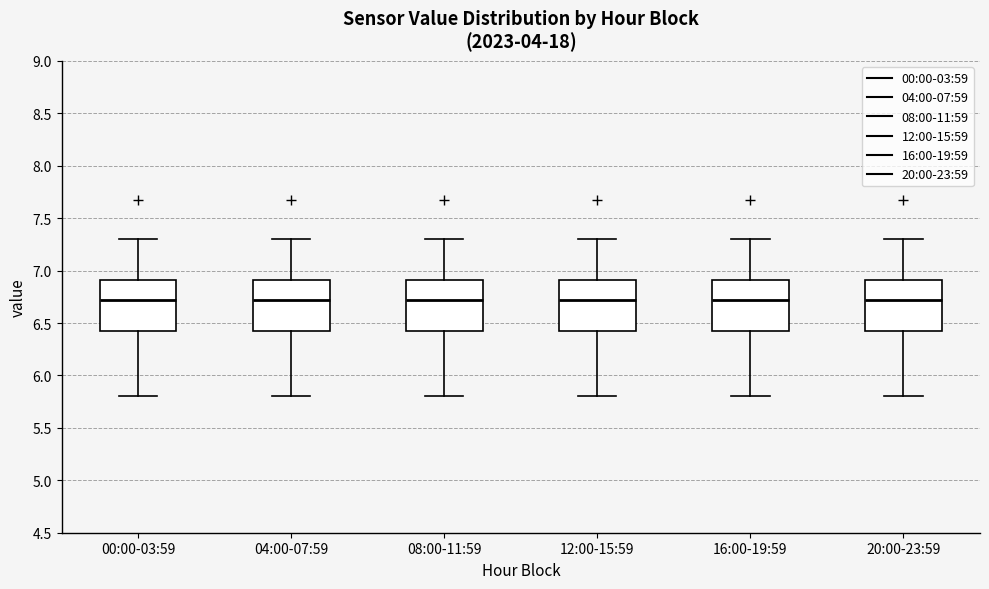

Reading left to right, read every box against the y-axis: the position of its median line, the range the box covers, and the ends of its whiskers. The values are not printed on the chart, so give them approximately, as read against the axis.

00:00-03:59: median 6.7, box 6.4 to 6.9, whiskers 5.8 to 7.3
04:00-07:59: median 6.7, box 6.4 to 6.9, whiskers 5.8 to 7.3
08:00-11:59: median 6.7, box 6.4 to 6.9, whiskers 5.8 to 7.3
12:00-15:59: median 6.7, box 6.4 to 6.9, whiskers 5.8 to 7.3
16:00-19:59: median 6.7, box 6.4 to 6.9, whiskers 5.8 to 7.3
20:00-23:59: median 6.7, box 6.4 to 6.9, whiskers 5.8 to 7.3